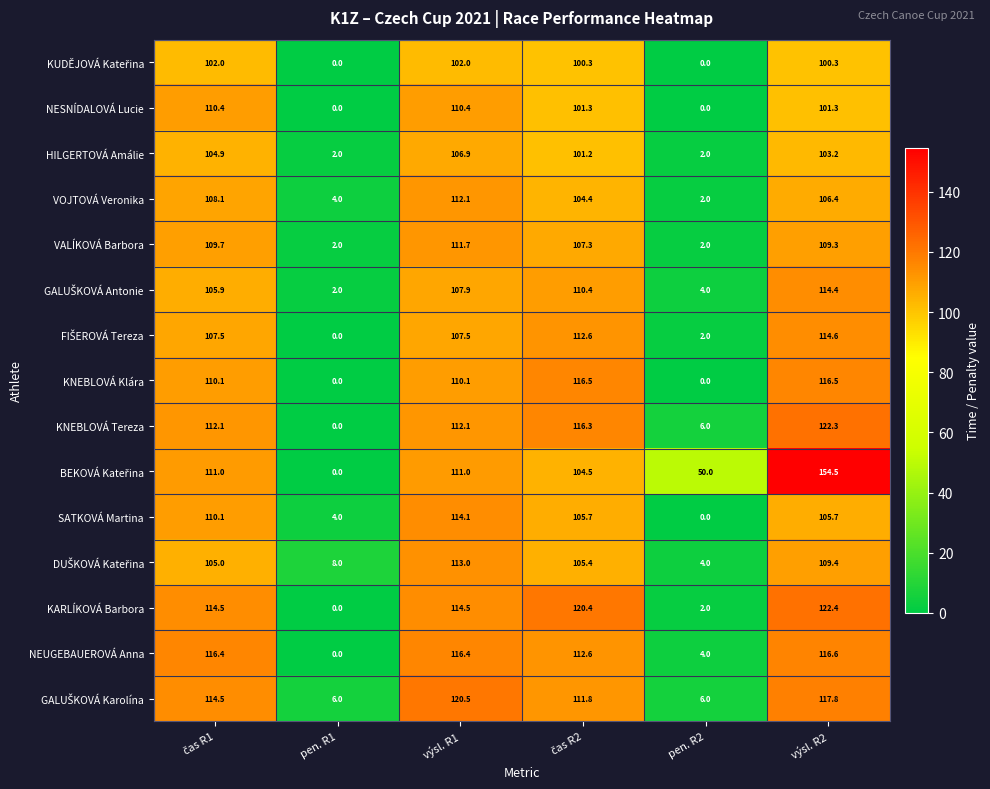

What is the difference between the maximum and minimum values in the NESNÍDALOVÁ Lucie series?

110.4